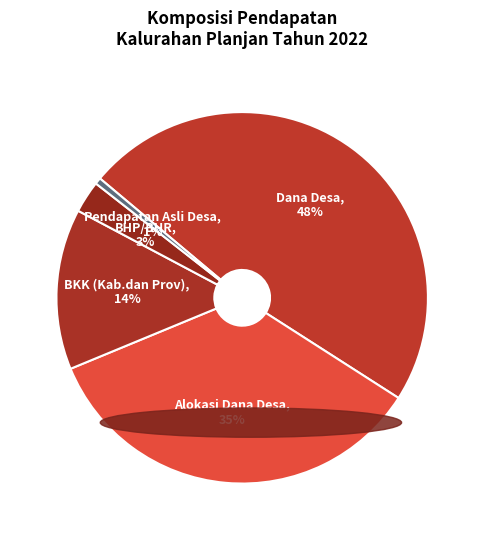

How many slices are in this pie chart?

5